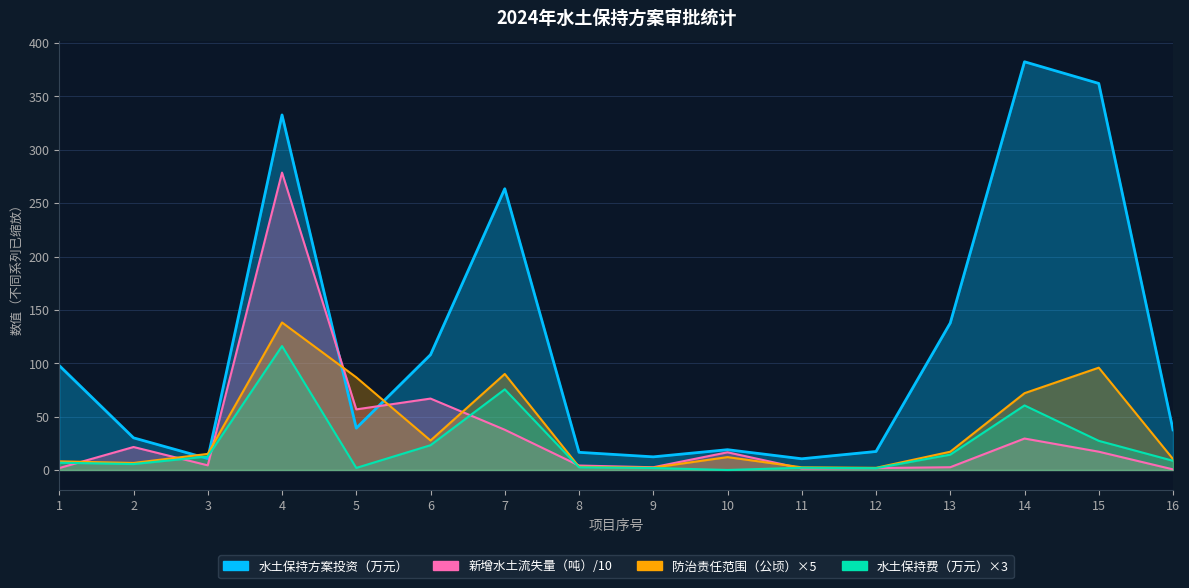

What is the sum of the 水土保持方案投资（万元） values at 15 and 1?

460.0